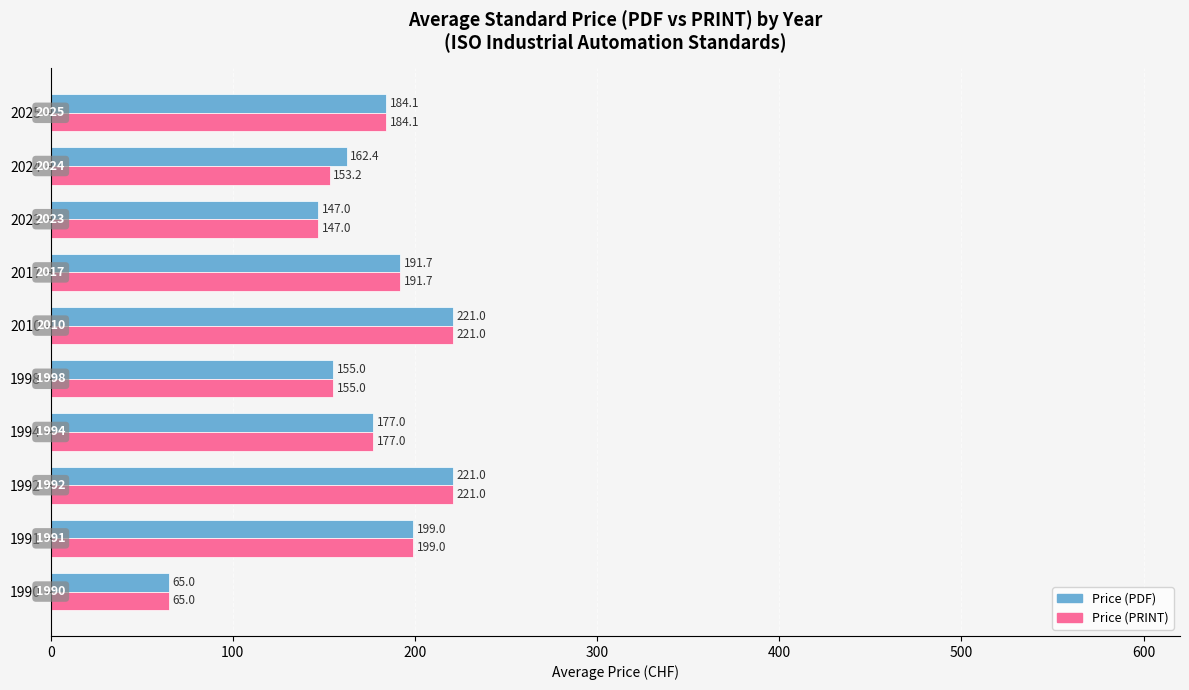

The value of Price (PDF) at 2024 is 162.4. True or false?

True